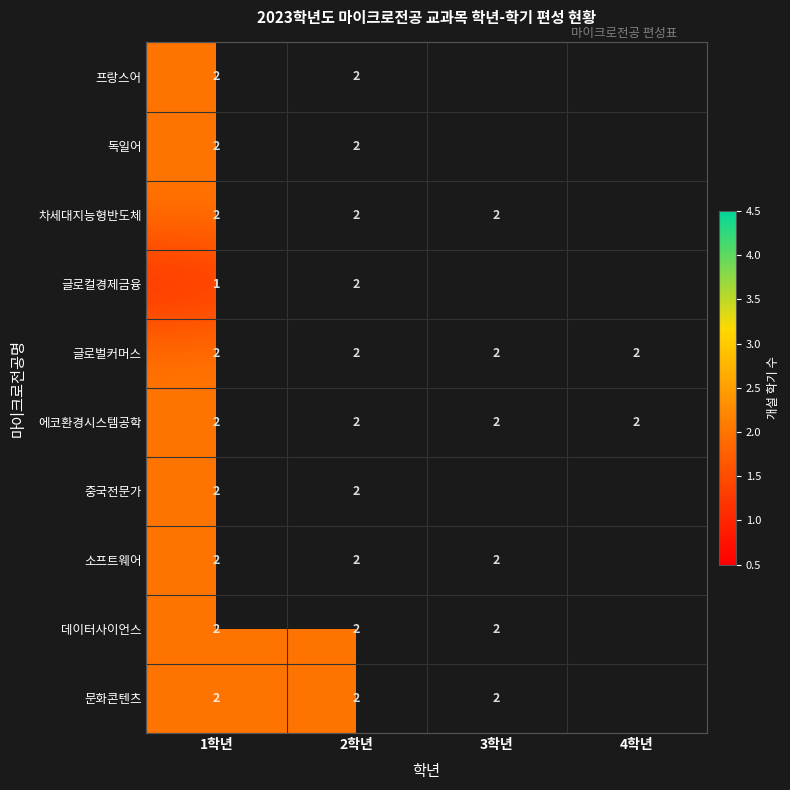

True or false: 데이터사이언스 has a value of 1.2 at 2학년.

False